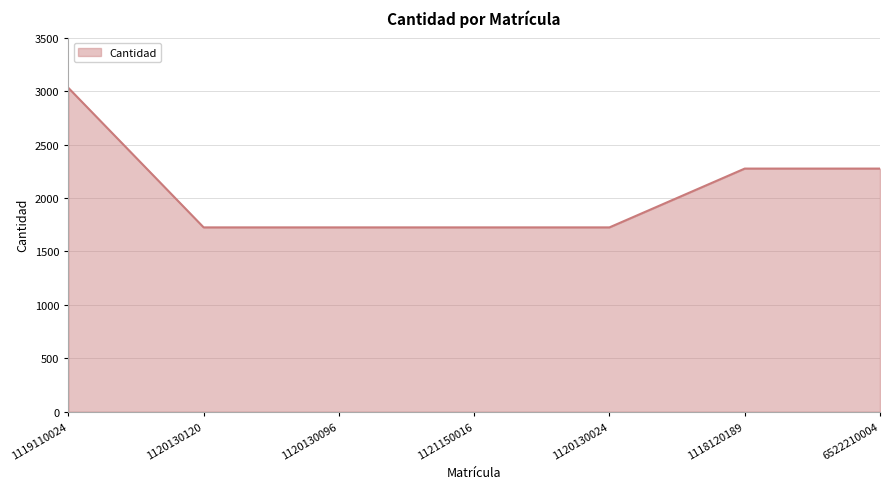

What is the average value?

2069